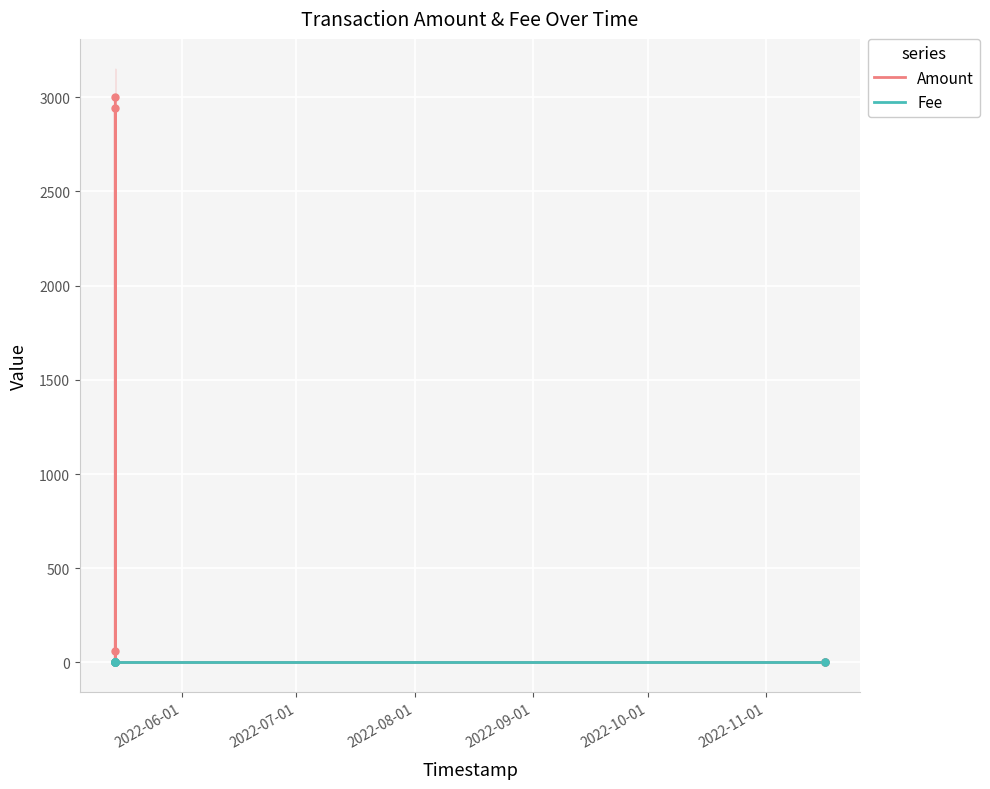

Rank the series by their average value, from lowest to highest.

Fee, Amount